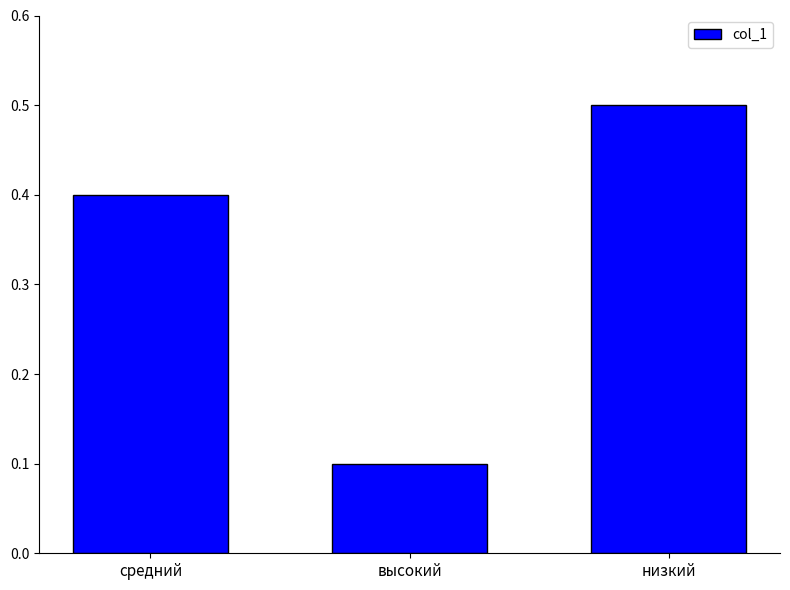

The chart shows a value of 0.5 at низкий. True or false?

True